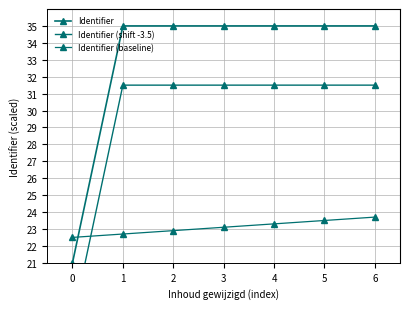

How many values in the Identifier (baseline) series are below 23?

3